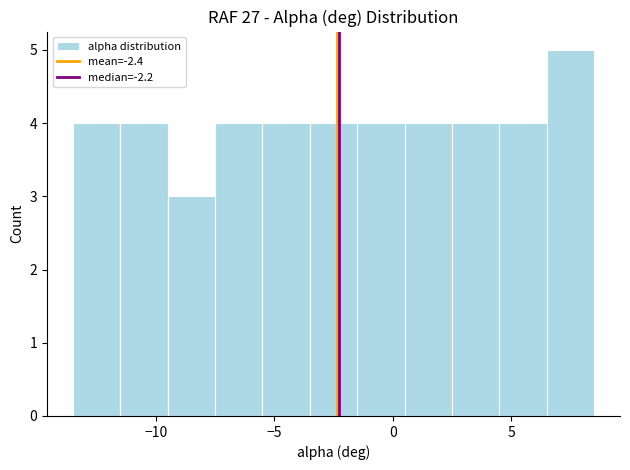

What is the height of the bar covering 0.5 to 2.5 on the x-axis? The values are not printed on the chart, so give them approximately, as read against the axis.

4